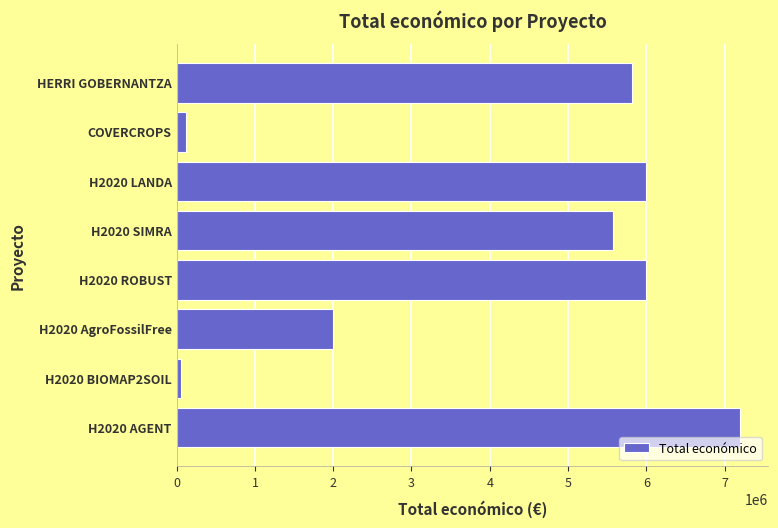

True or false: the data shows 5819964 at HERRI GOBERNANTZA.

True